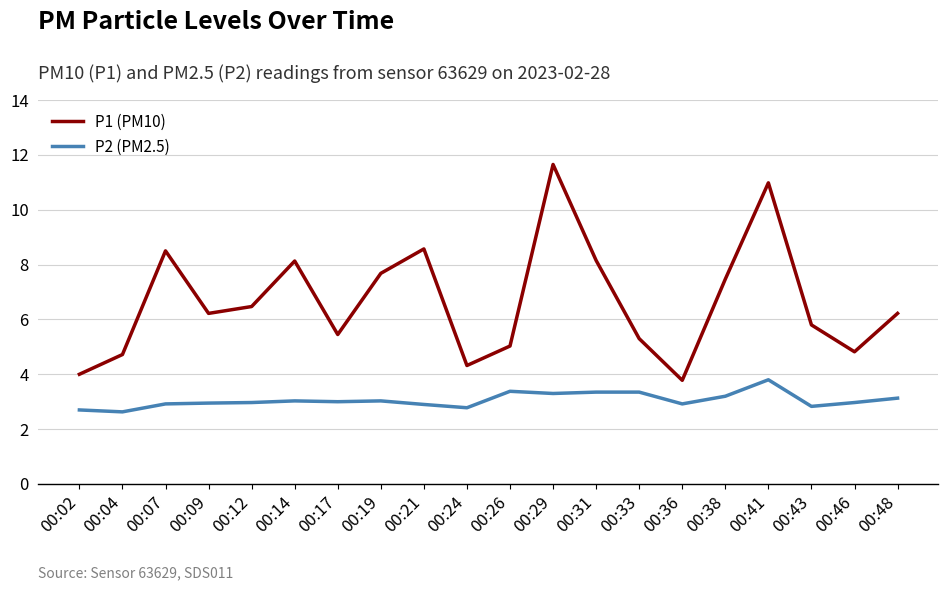

What is the maximum value for P1 (PM10)?

11.7